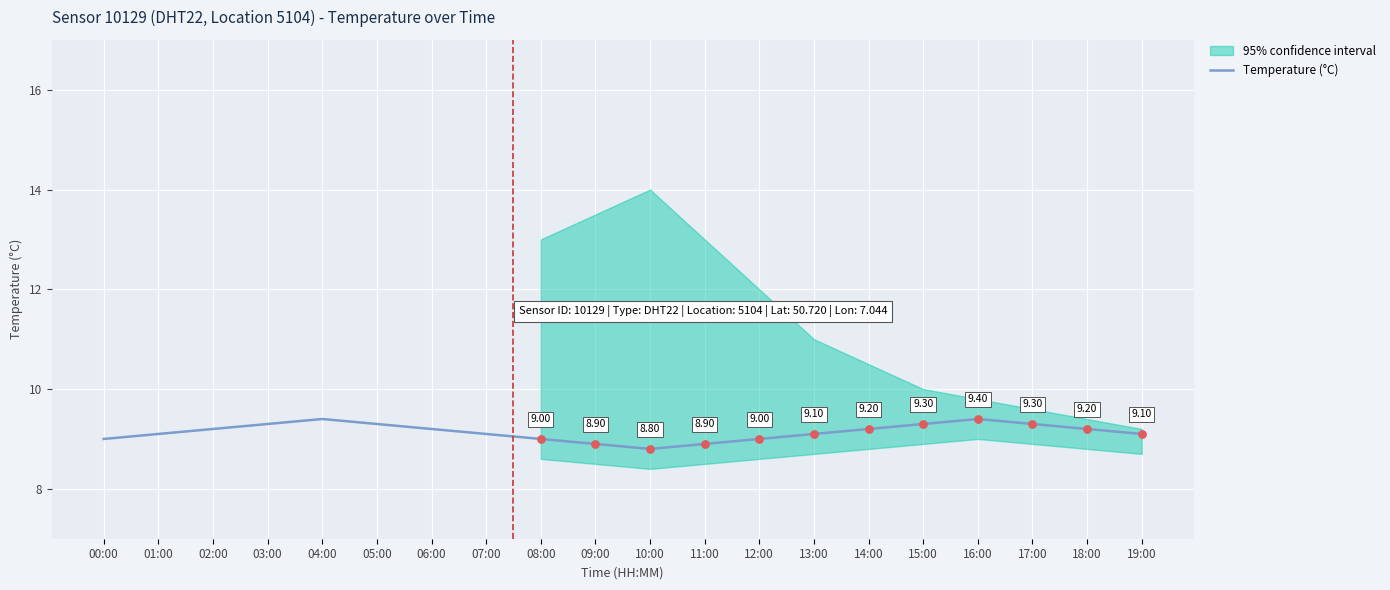

Approximately how many times larger is the value at 08:00 compared to 16:00?

1.0